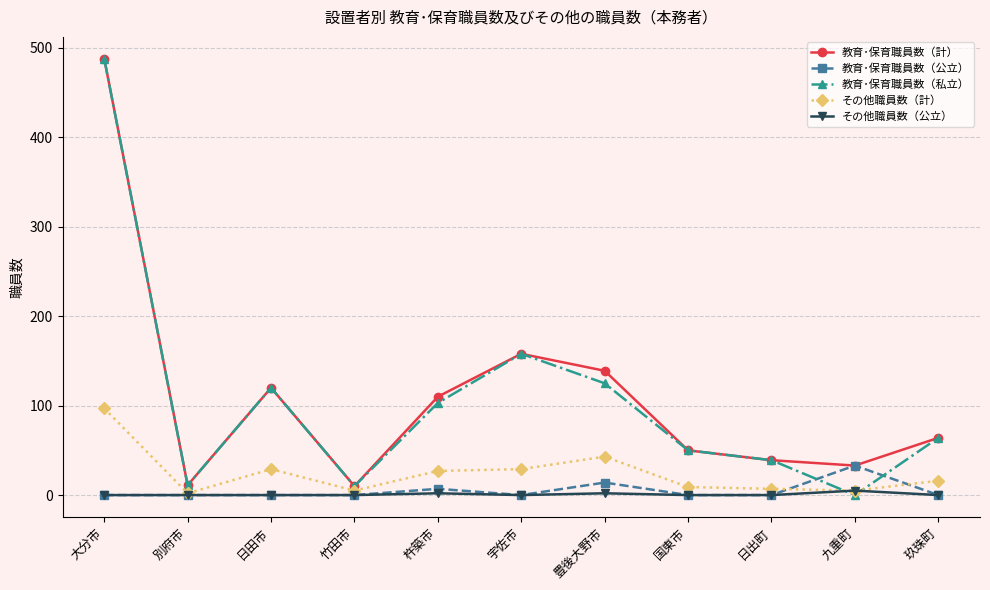

How many intersections are there between 教育･保育職員数（私立） and 教育･保育職員数（公立）?

2